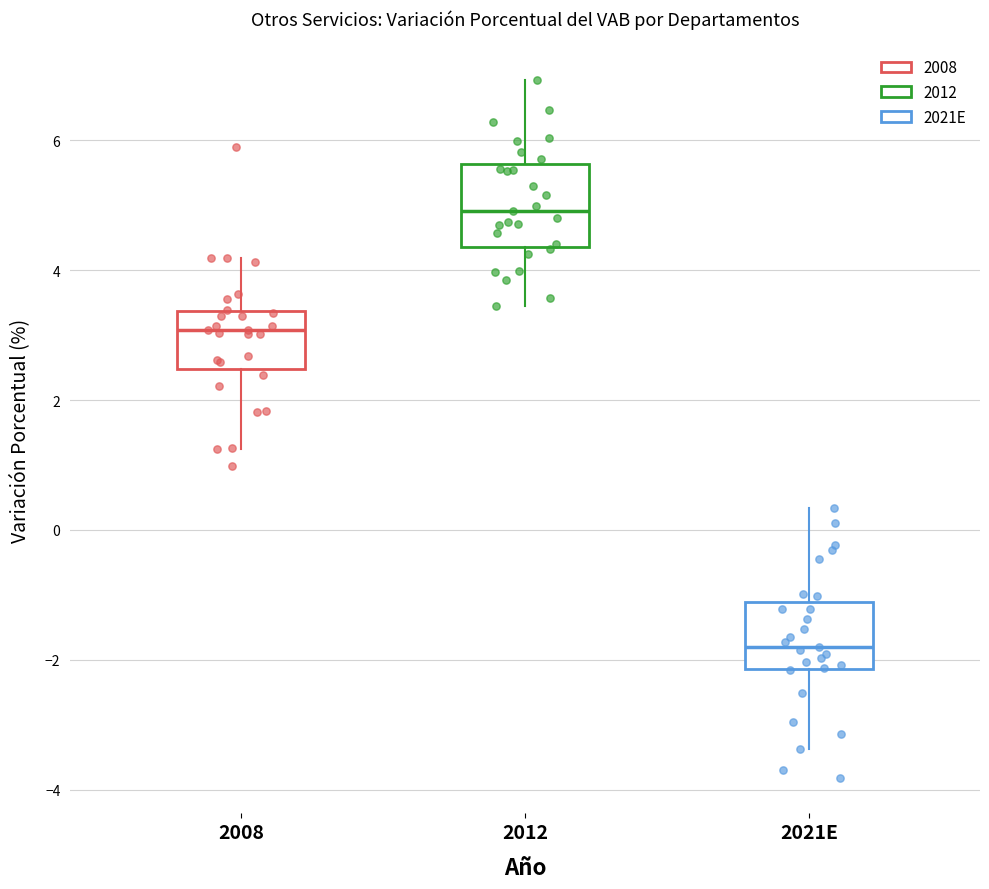

Reading left to right, read every box against the y-axis: the position of its median line, the range the box covers, and the ends of its whiskers. The values are not printed on the chart, so give them approximately, as read against the axis.

2008: median 3.0, box 2.4 to 3.4, whiskers 1.2 to 4.2
2012: median 5.0, box 4.4 to 5.6, whiskers 3.4 to 7.0
2021E: median -1.8, box -2.2 to -1.2, whiskers -3.4 to 0.4